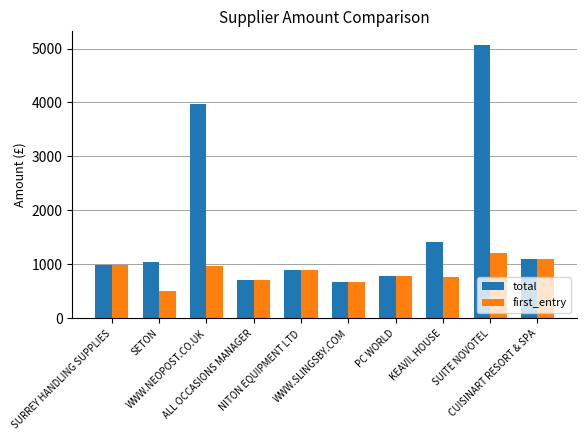

What is the minimum value for first_entry?

500.3